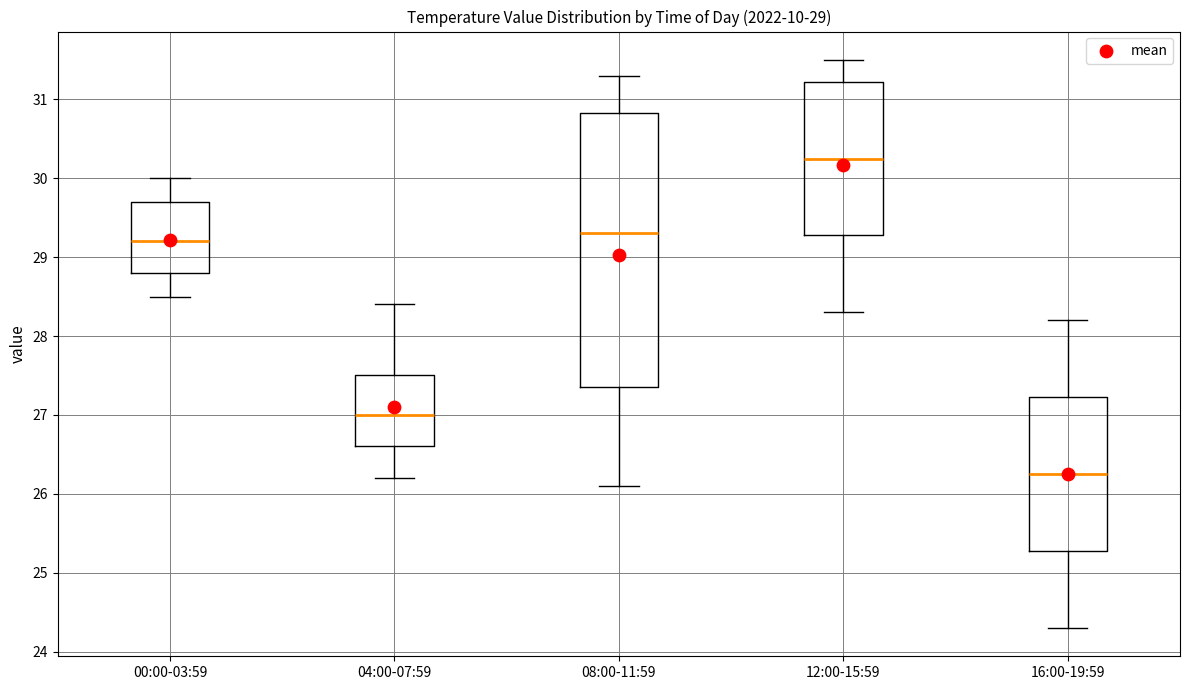

Which box is the tallest, from its lower edge to its upper edge?

08:00-11:59